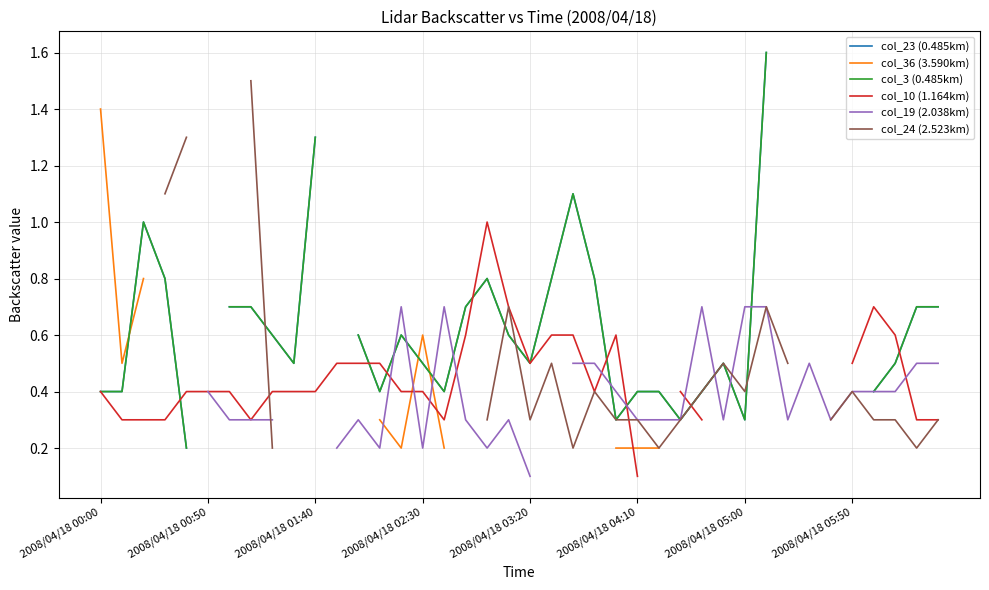

How many interior local valleys does the col_36 (3.590km) series have?

2